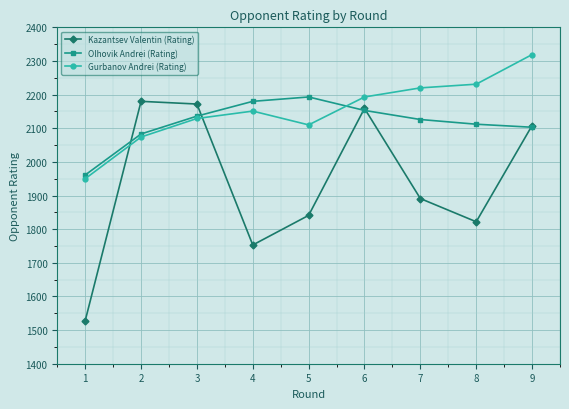

What is the average value of the Olhovik Andrei (Rating) series?

2116